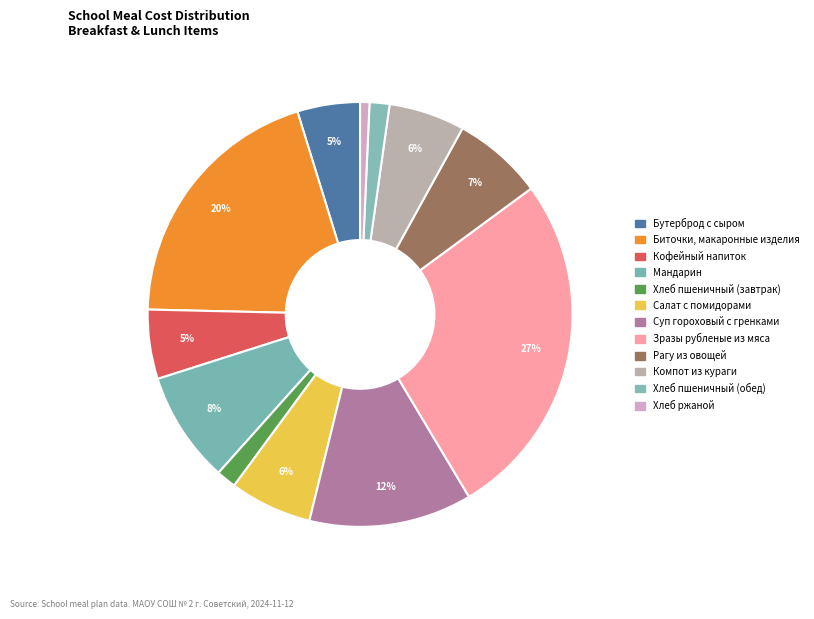

Is there a majority slice in this chart?

No